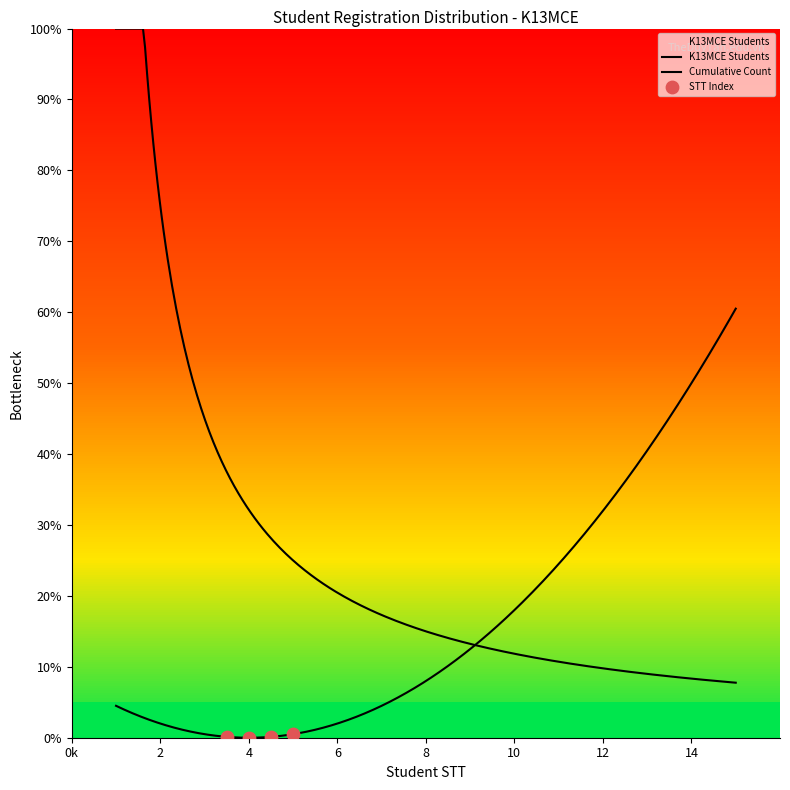

At how many categories does at least one series exceed 11?

4